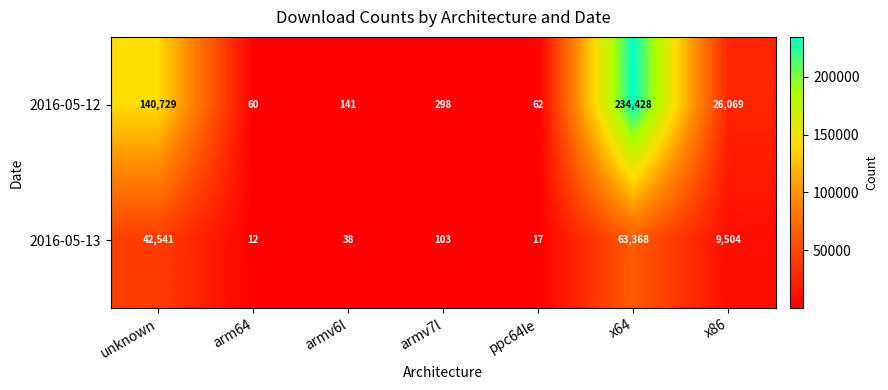

At which category is the sum across all series the highest?

x64